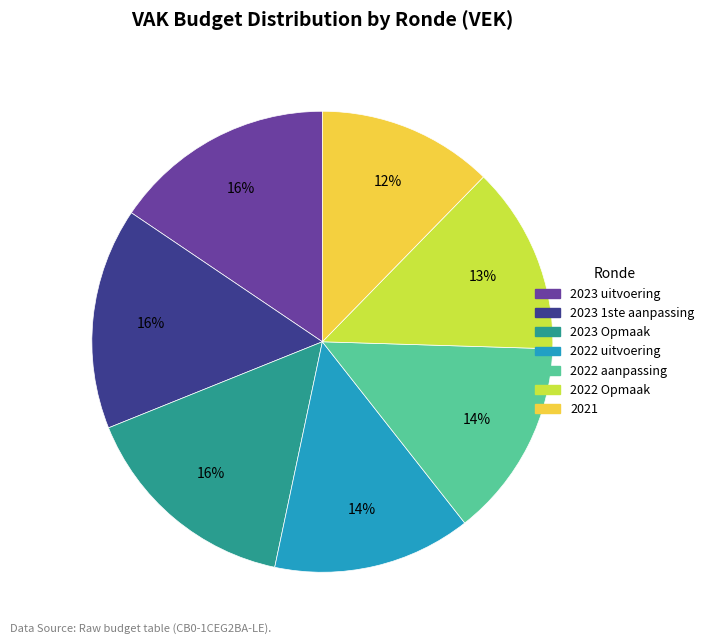

To the nearest percent, what is the difference between the 2022 Opmaak and 2022 uitvoering slice percentages?

1%